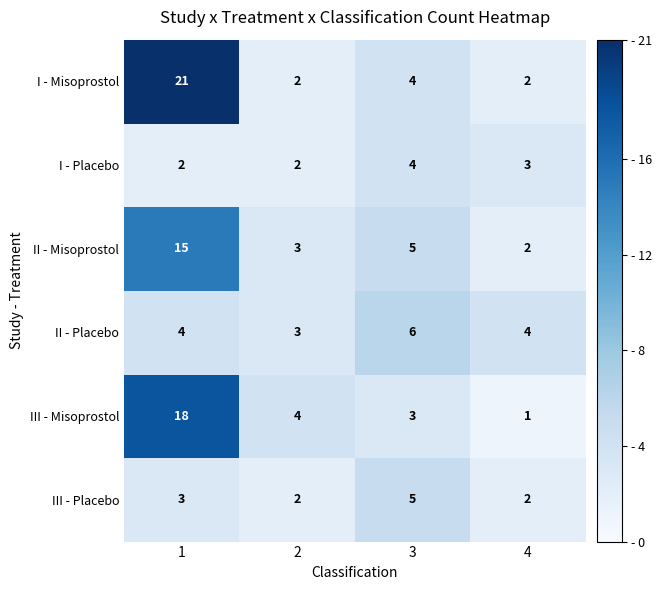

Count the number of data series in this chart.

6